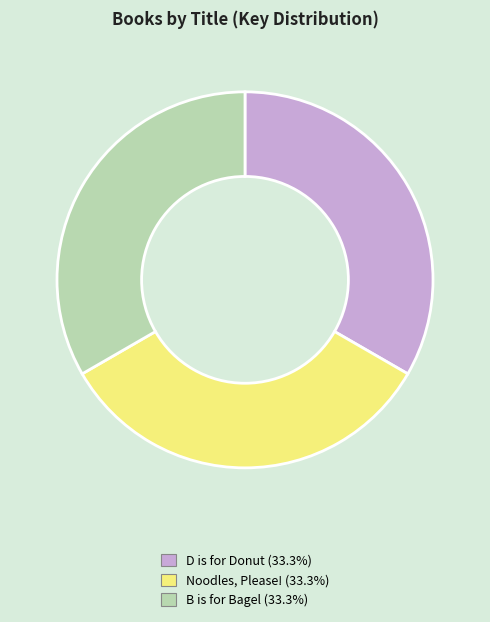

How many slices are in this pie chart?

3